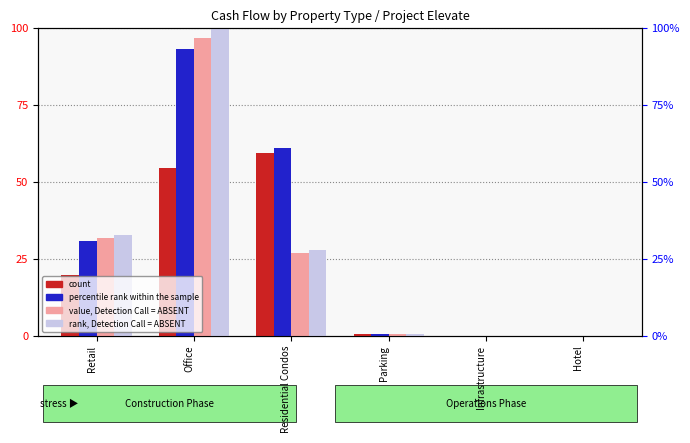

How many values in the rank, Detection Call = ABSENT series are below 27?

3